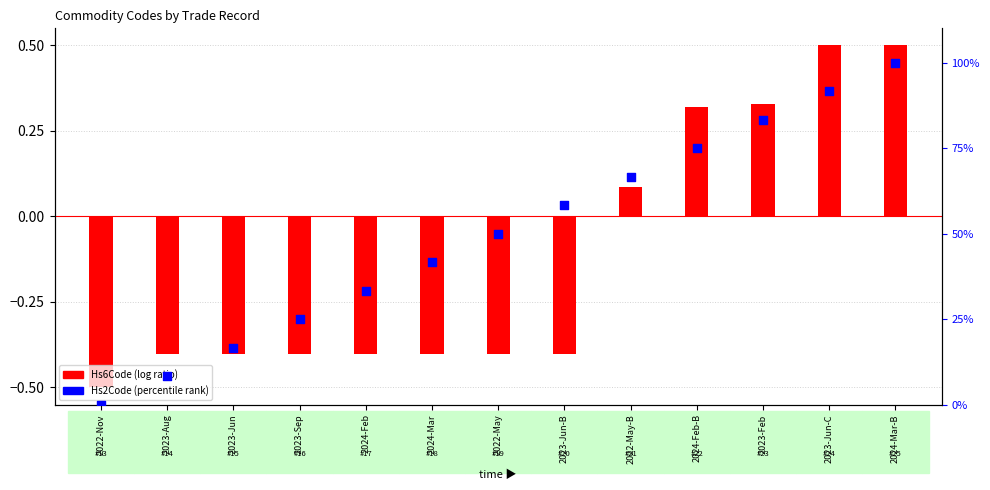

What is the change in value from 2024-Feb-B to 2023-Feb?

+8.3